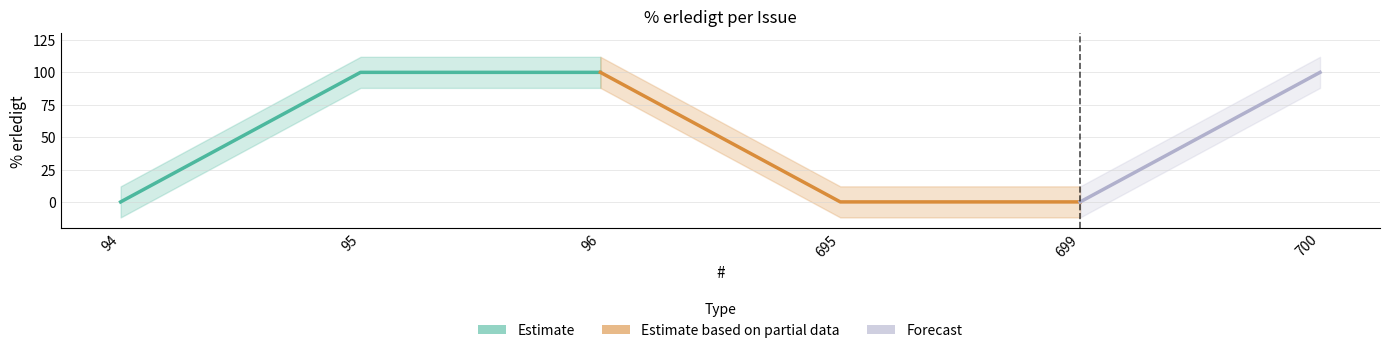

True or false: the data has more than 0 interior local peaks.

False